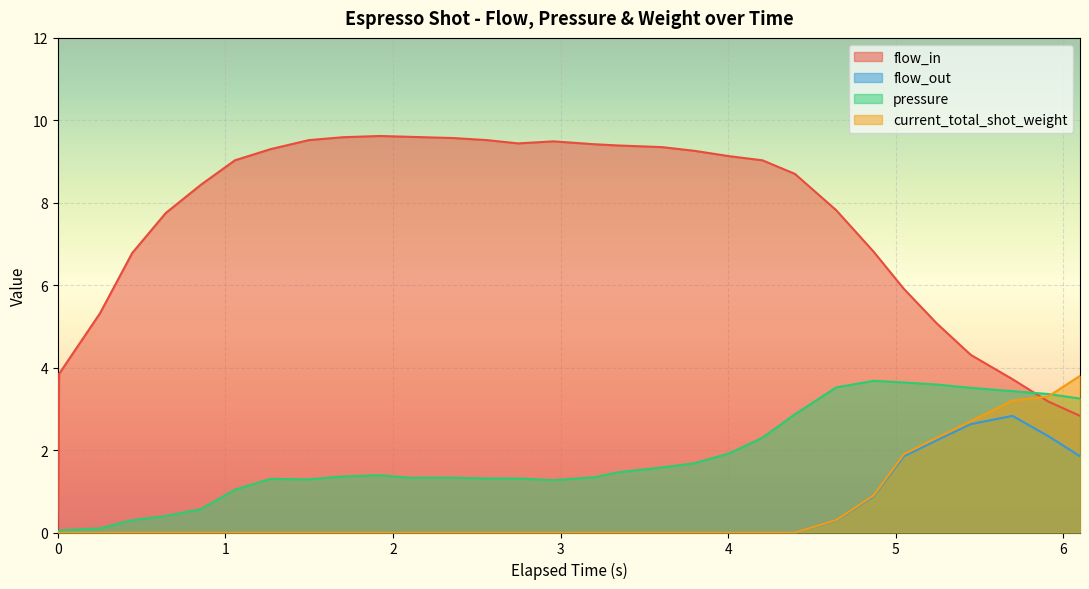

True or false: current_total_shot_weight has a value of 0.0 at 2.747.

True